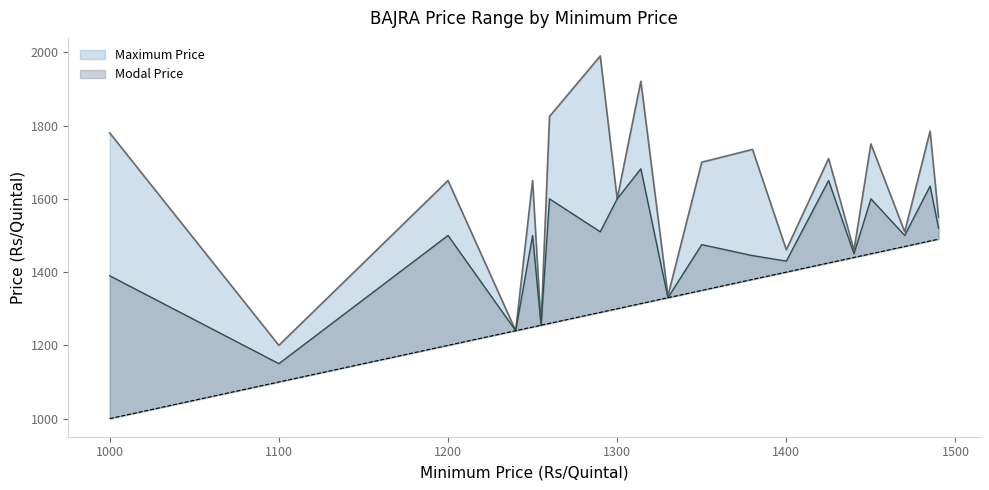

Does the chart display data point markers on the line(s)?

No